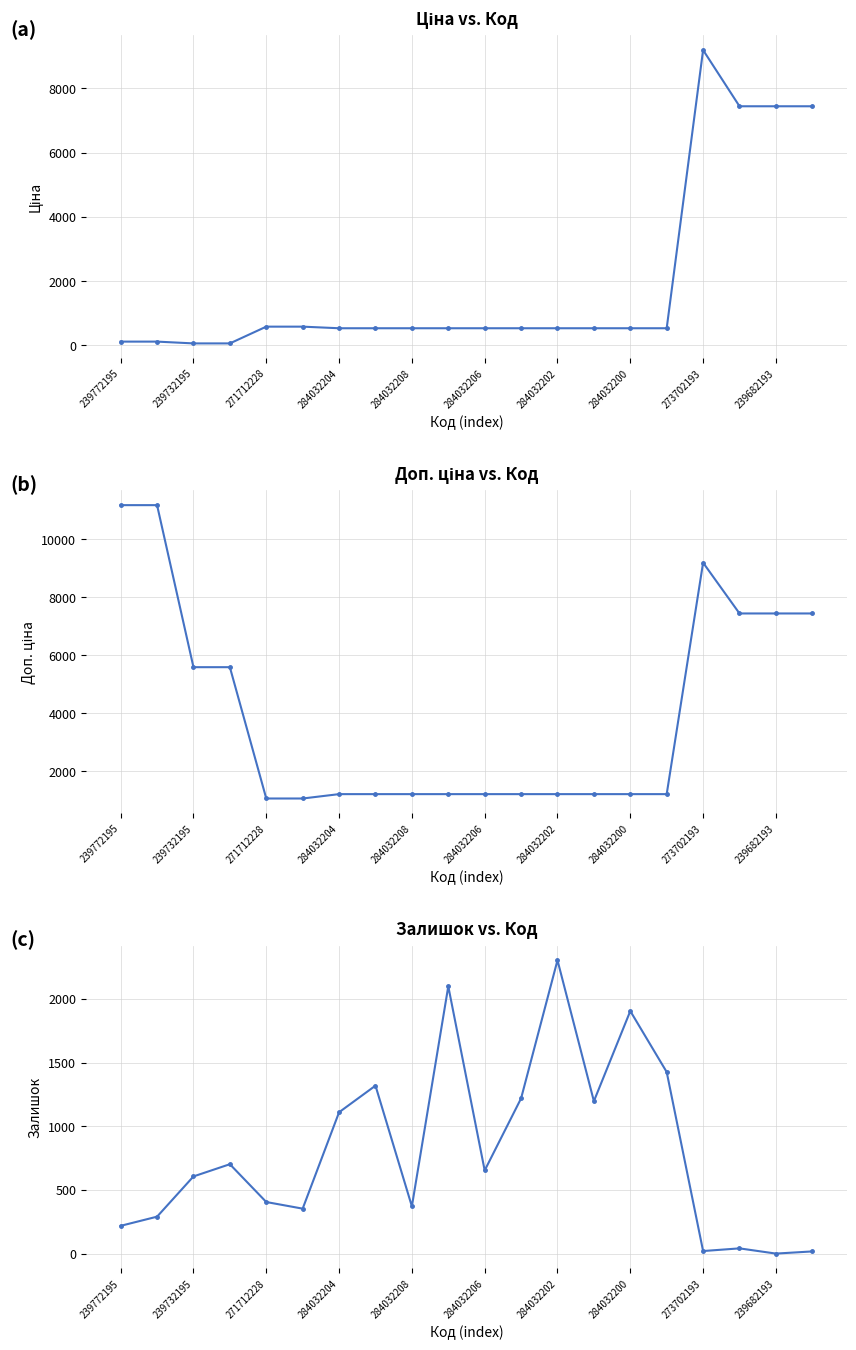

Reading right to left, extract all data points from this chart.

Ціна: 7444.6	7444.6	7444.6	9196.3	528.2	528.2	528.2	528.2	528.2	528.2	528.2	528.2	528.2	528.2	578.1	578.1	55.9	55.9	111.8	111.8
Доп. ціна: 7444.6	7444.6	7444.6	9196.3	1210.7	1210.7	1210.7	1210.7	1210.7	1210.7	1210.7	1210.7	1210.7	1210.7	1060.0	1060.0	5591.0	5591.0	11182.0	11182.0
Залишок: 17.0	0.0	41.0	20.0	1426.0	1905.0	1197.0	2304.0	1219.0	653.0	2099.0	371.0	1319.0	1110.0	353.0	405.0	702.0	606.0	290.0	218.0